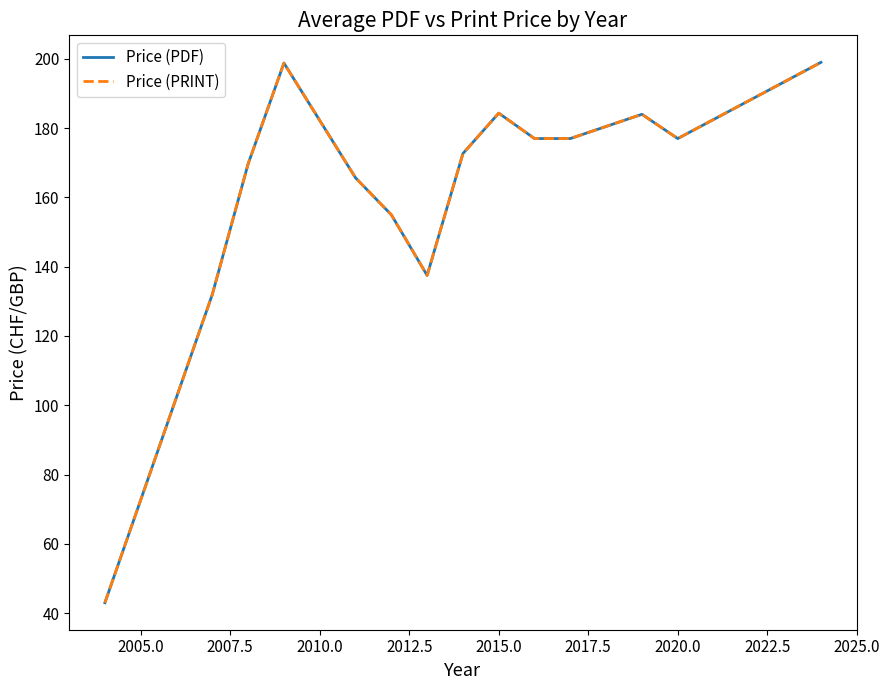

True or false: Price (PDF) and Price (PRINT) cross at least once.

False